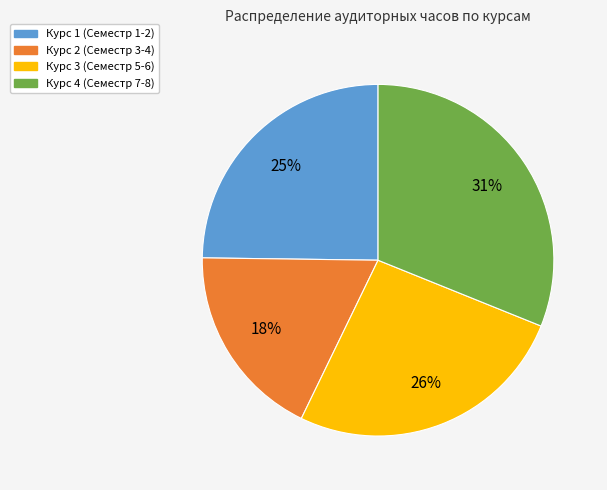

Is the sum of Курс 2 (Семестр 3-4) and Курс 3 (Семестр 5-6) greater than half?

No